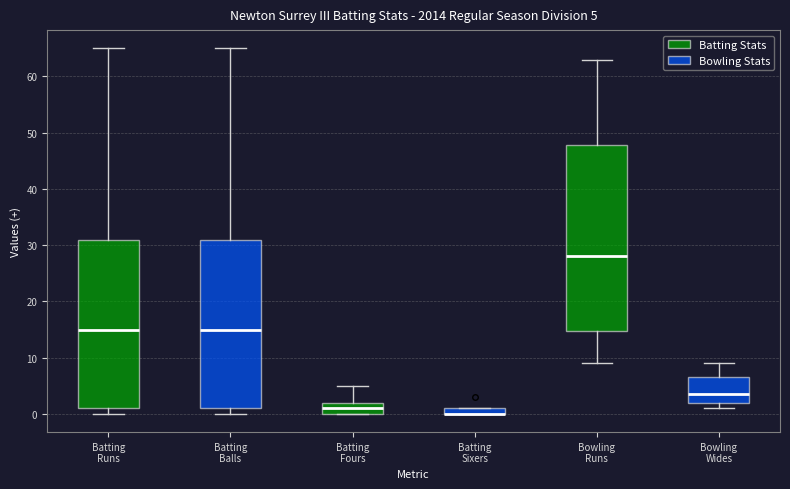

Comparing the boxes themselves (not the whiskers), which one is the tallest?

Bowling Runs